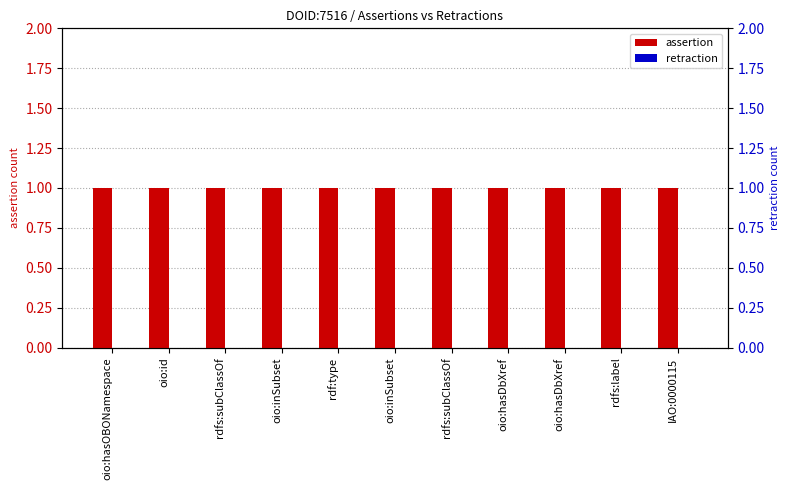

At which category is the sum across all series the highest?

oio:hasOBONamespace